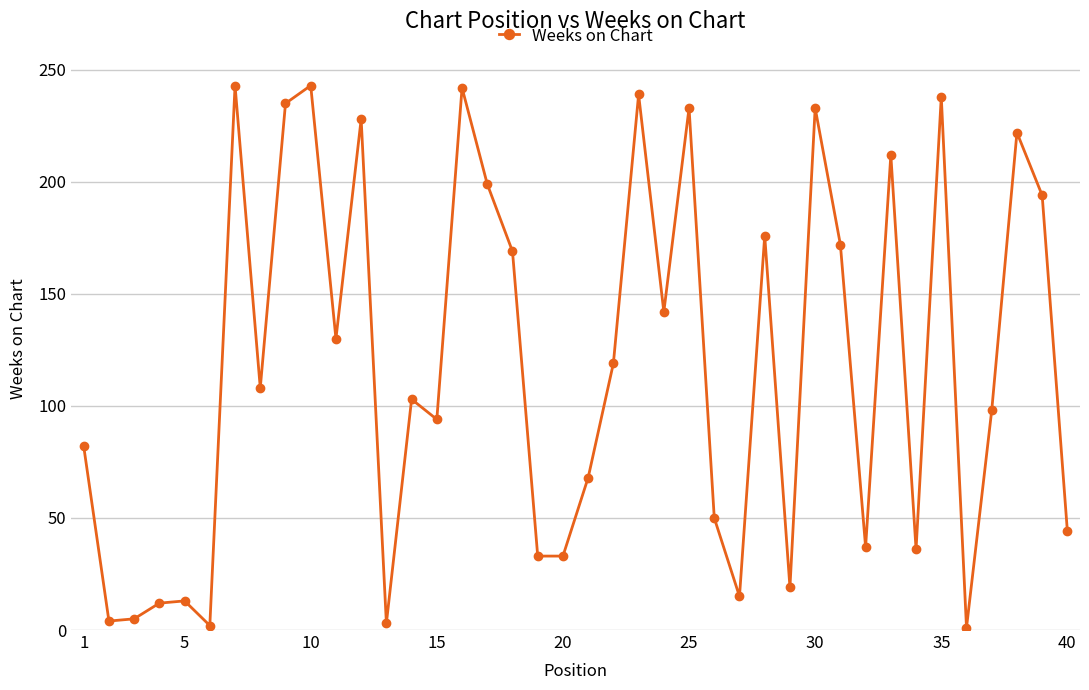

Count the number of categories in the chart.

40